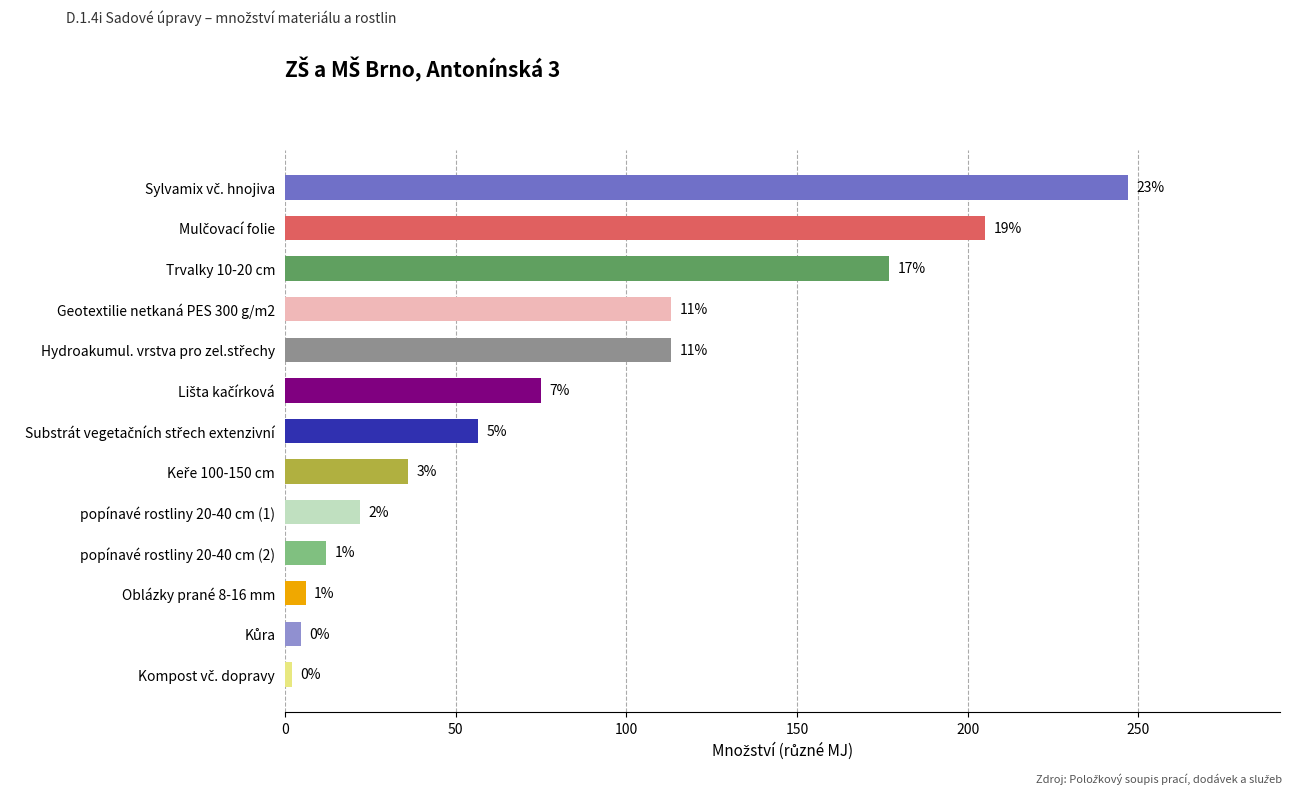

How many bars are there in total?

13